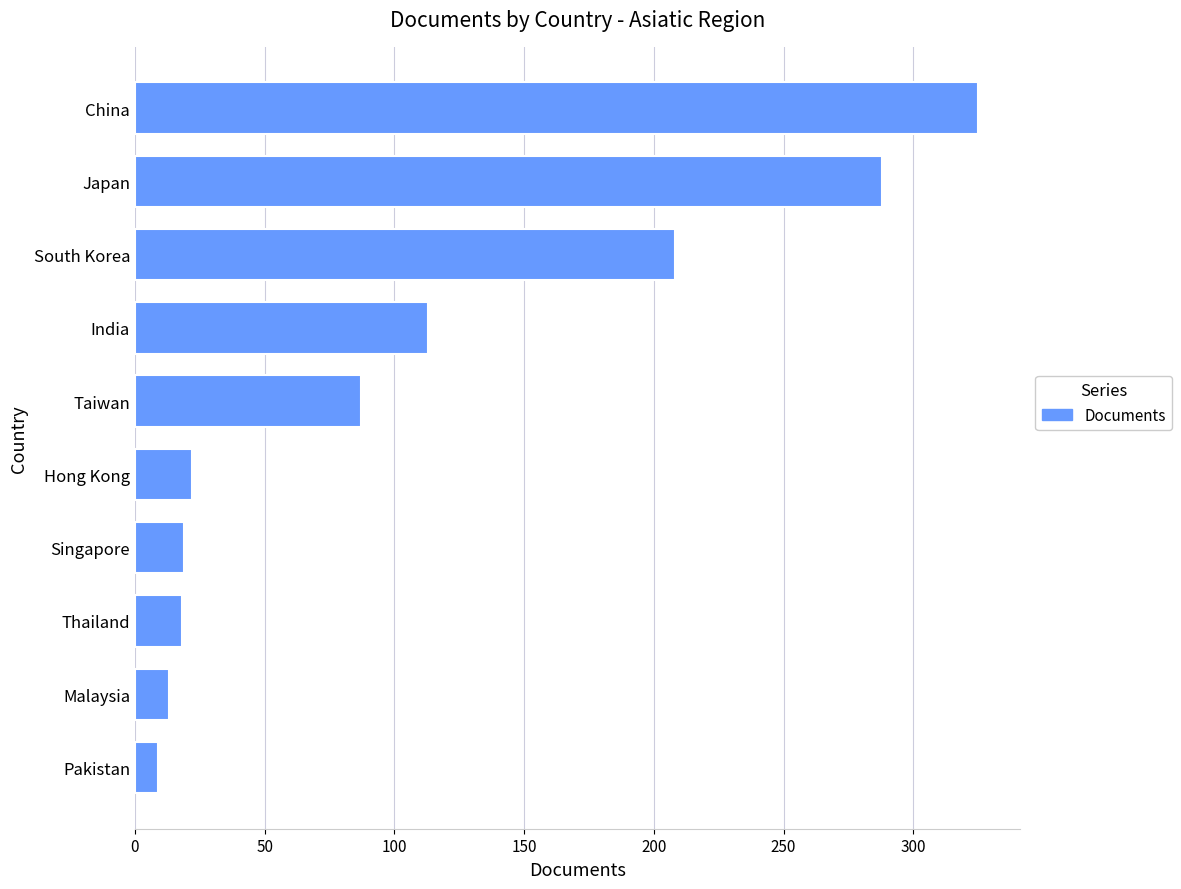

Where is the data nearest to the value 167?

South Korea